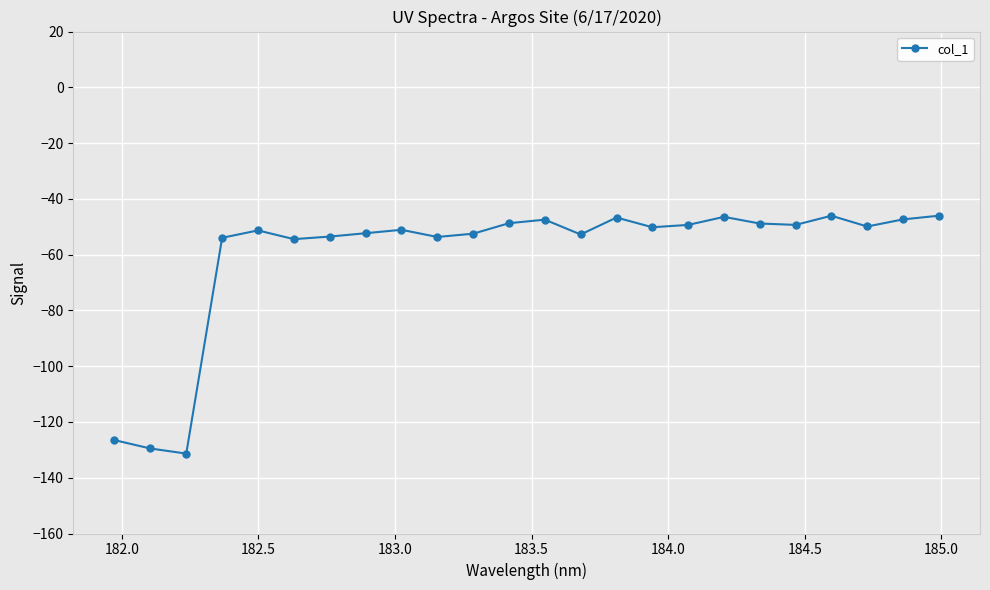

What is the maximum value shown in the chart?

-46.0